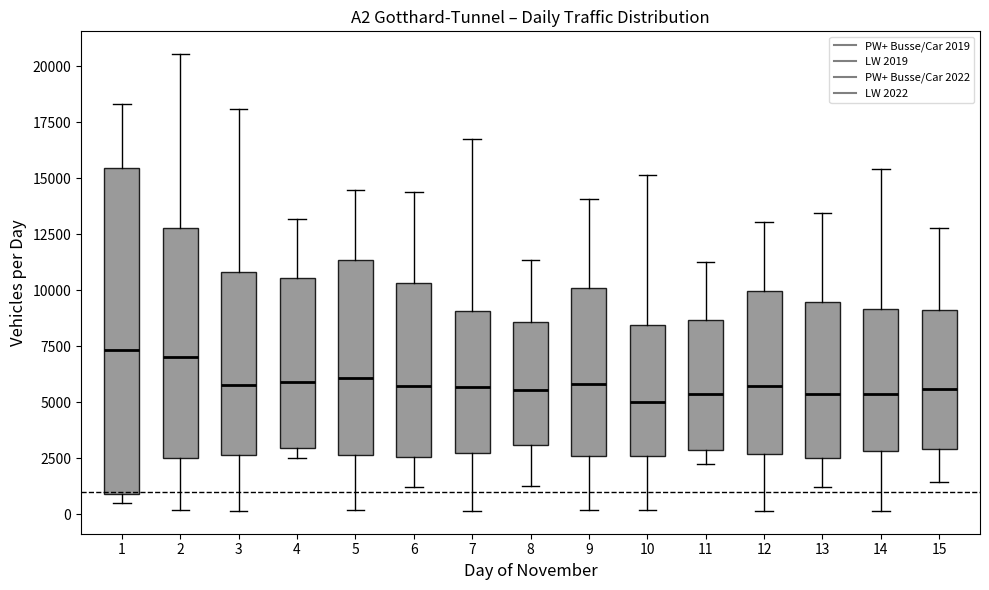

Where does the upper whisker of the box at x = 3 end on the y-axis? The values are not printed on the chart, so give them approximately, as read against the axis.

18000